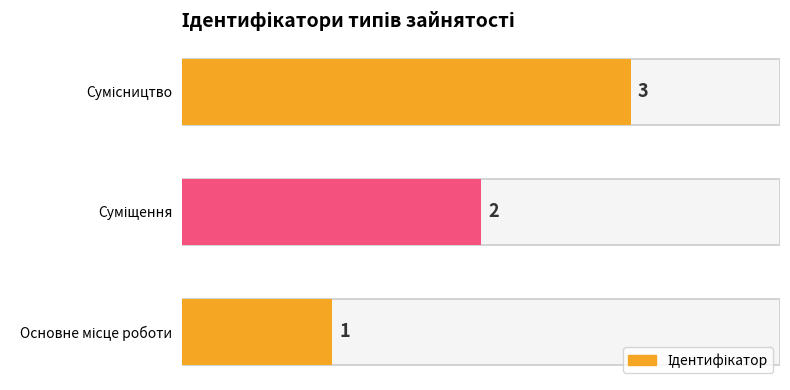

Approximately how many times larger is the value at Основне місце роботи compared to Суміщення?

0.5